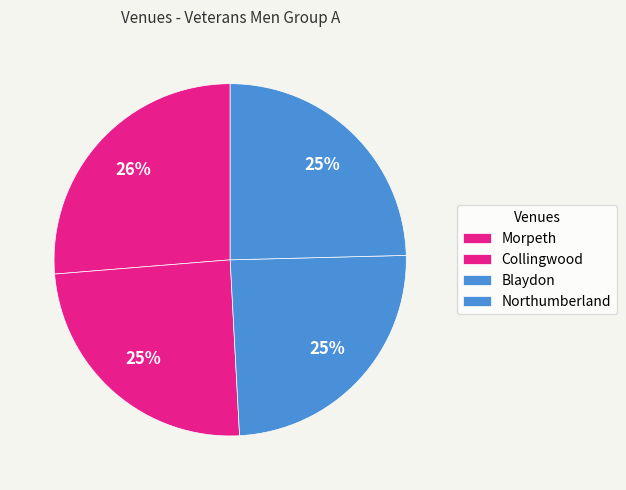

What is the largest slice in the pie chart?

Morpeth